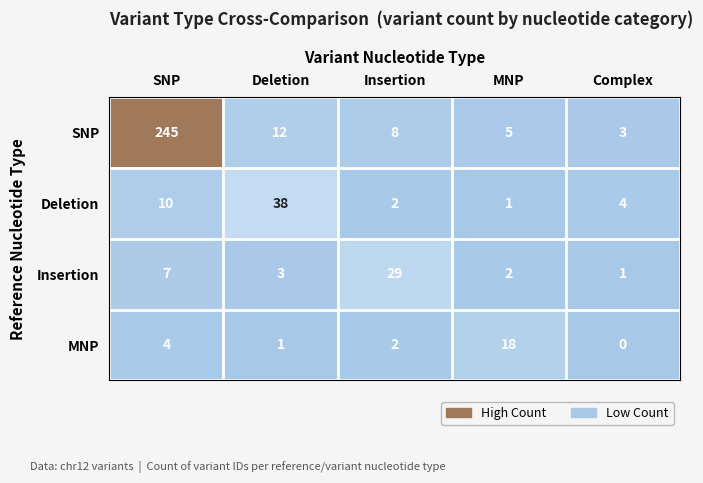

What is the approximate value of Deletion at Deletion?

38